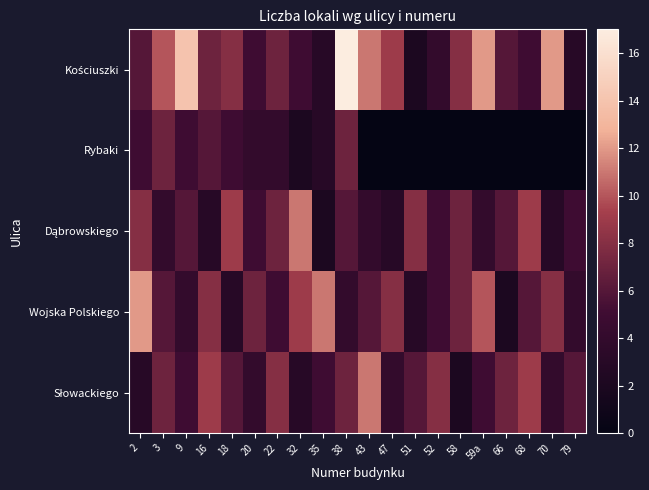

At which category is the sum across all series the highest?

38